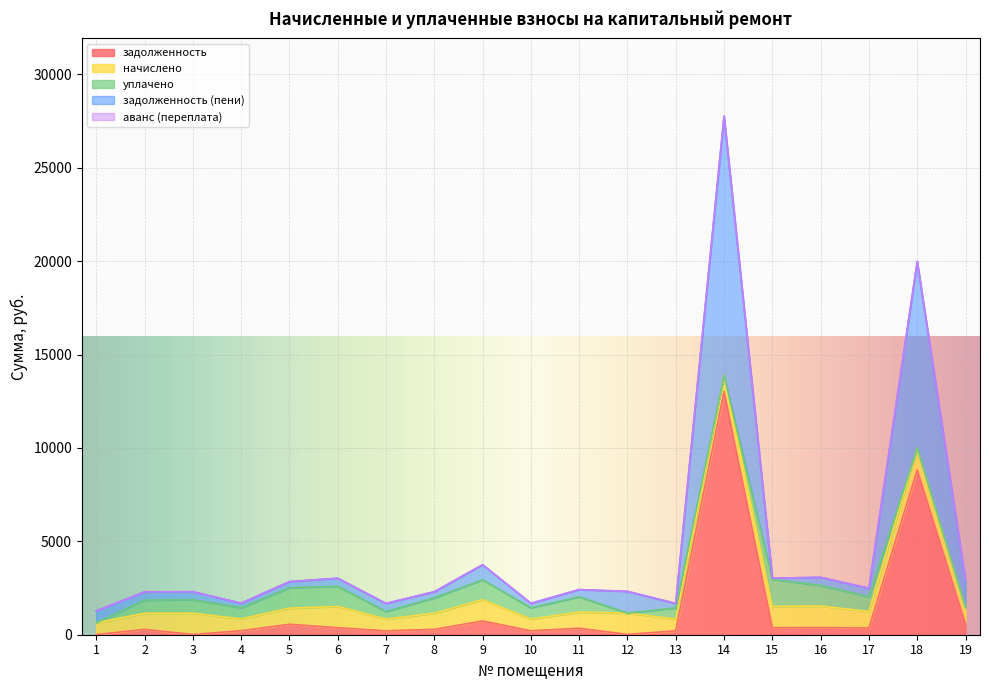

At how many categories does at least one series exceed 10703?

1